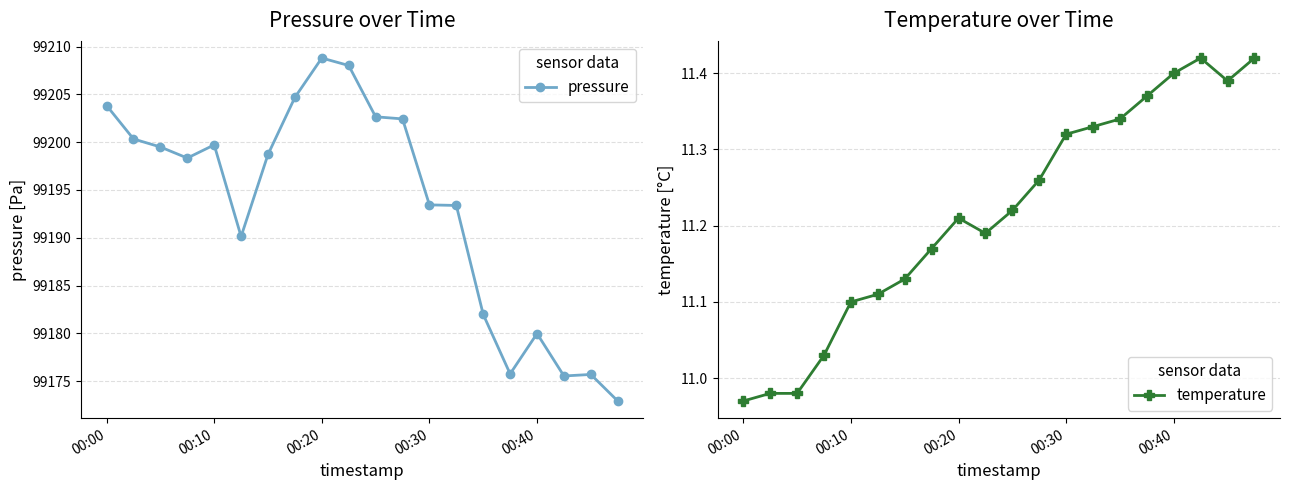

Where is the first local maximum for pressure?

00:10